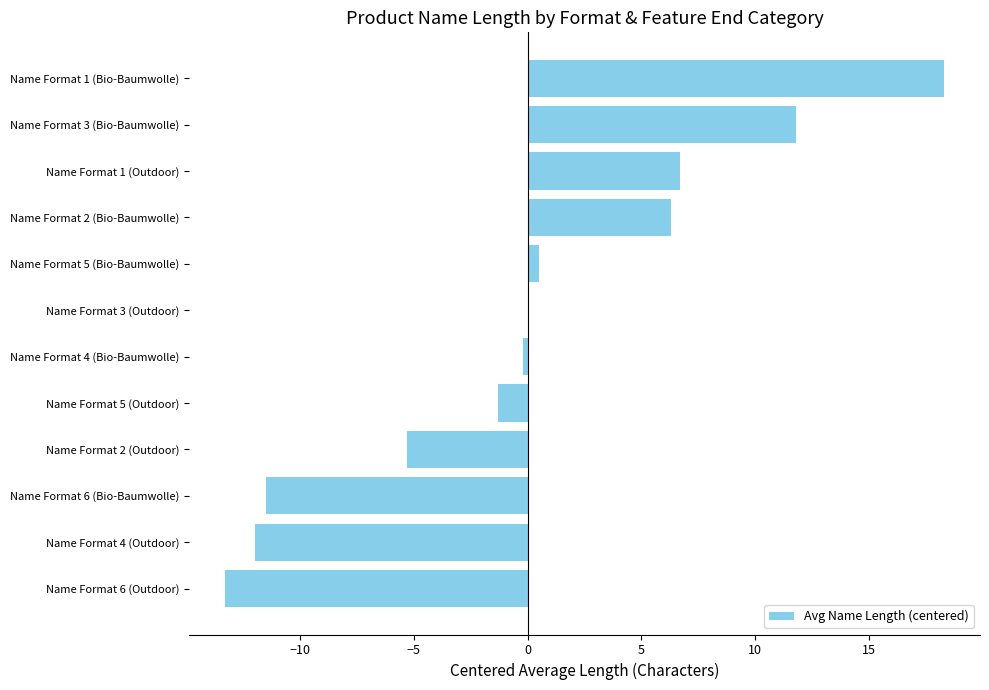

What is the sum of the values at Name Format 5 (Outdoor) and Name Format 4 (Outdoor)?

-13.3